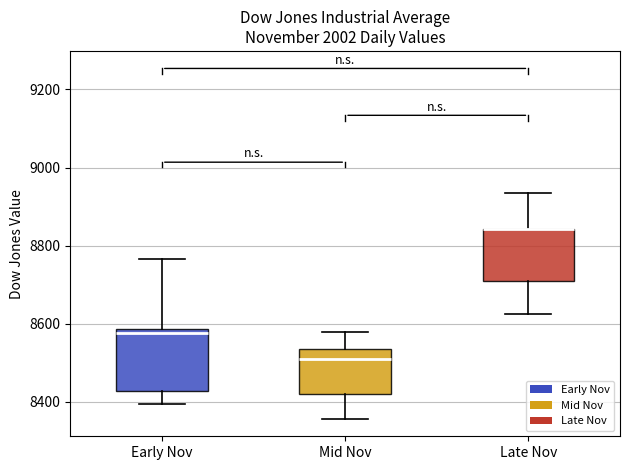

Reading left to right, read every box against the y-axis: the position of its median line, the range the box covers, and the ends of its whiskers. The values are not printed on the chart, so give them approximately, as read against the axis.

Early Nov: median 8580 (just below the box's upper edge), box 8420 to 8580, whiskers 8400 to 8760
Mid Nov: median 8520, box 8420 to 8540, whiskers 8360 to 8580
Late Nov: median 8840 (drawn on the box's upper edge), box 8720 to 8840, whiskers 8620 to 8940